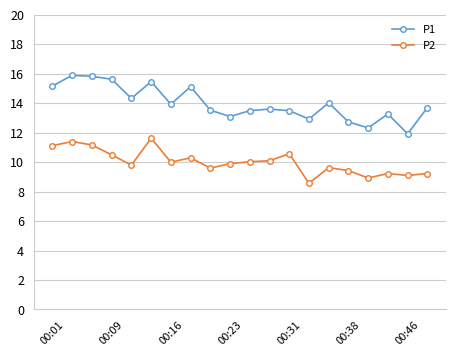

What is the value of the P1 point at the 8th from the left?

15.1